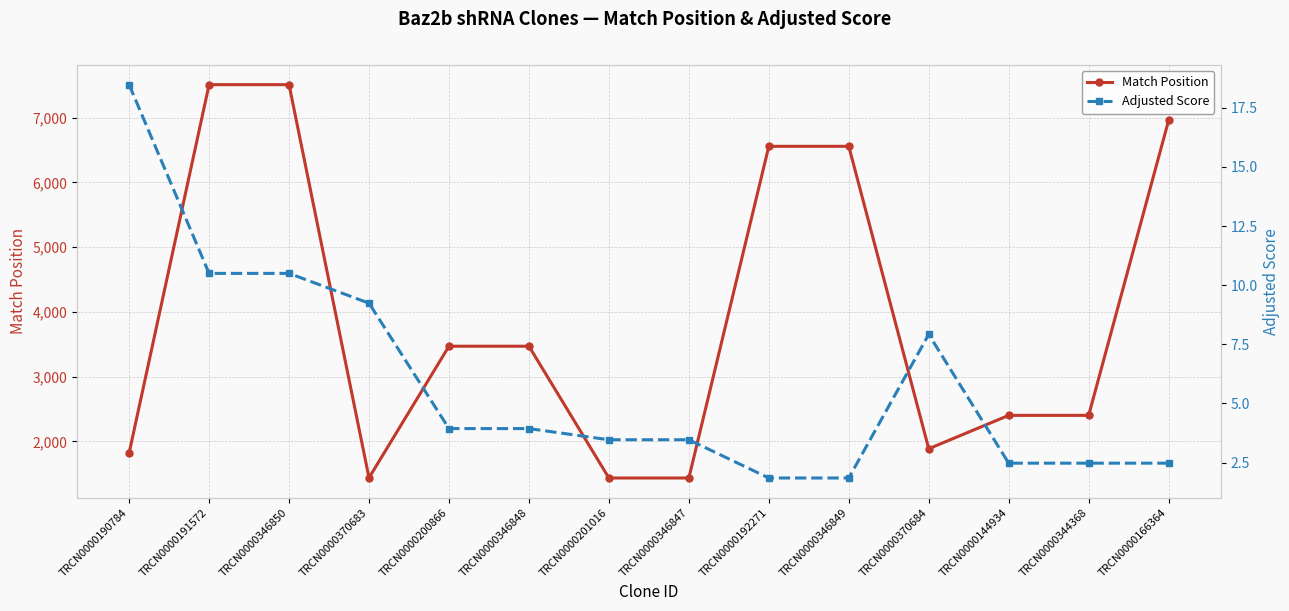

How many distinct data groups are displayed?

2